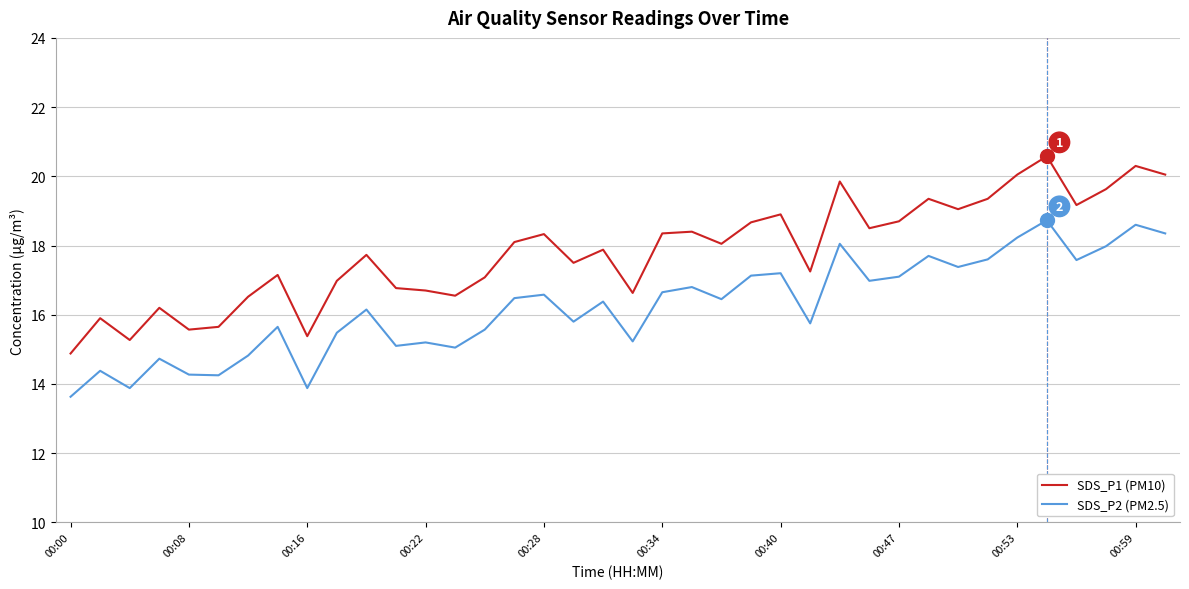

Which series has the largest range (max minus min)?

SDS_P1 (PM10)